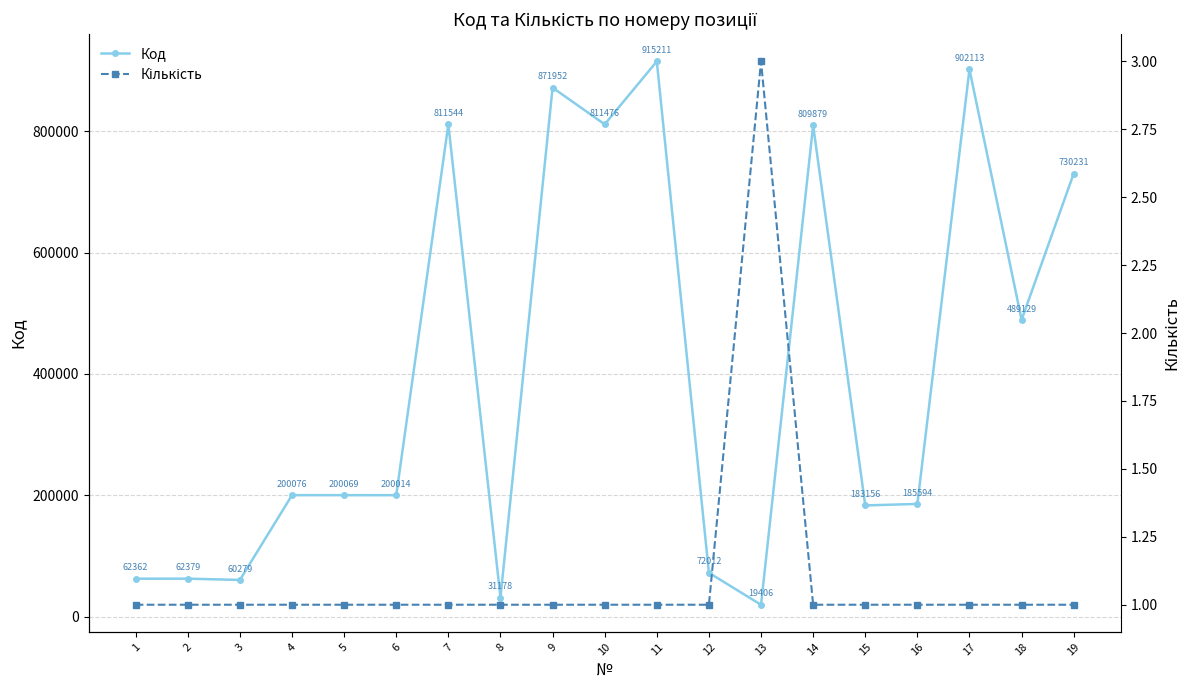

Which series has the widest spread of values?

Код